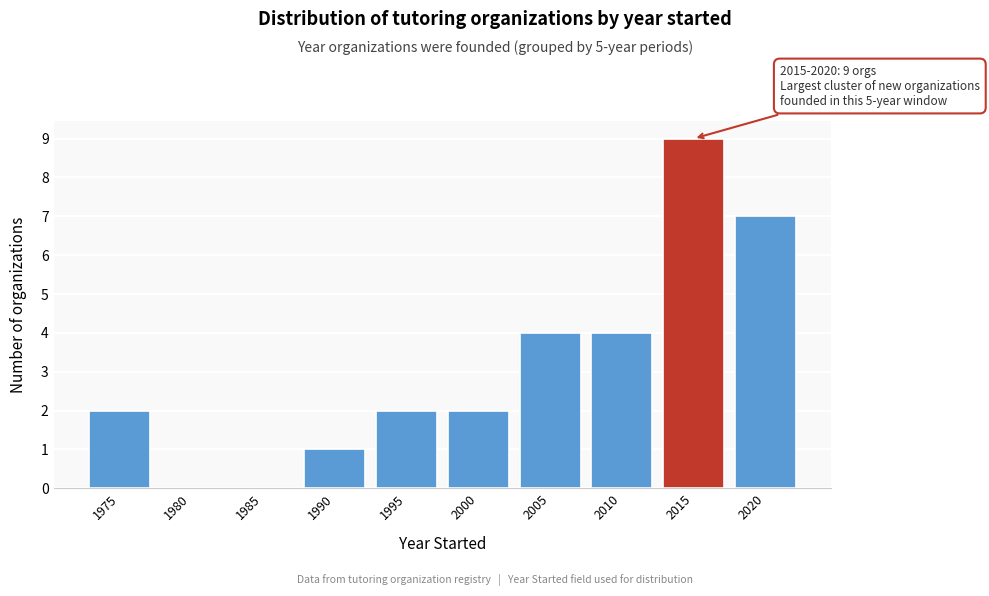

Reading right to left, extract all data points from this chart.

2020=7	2015=9	2010=4	2005=4	2000=2	1995=2	1990=1	1985=0	1980=0	1975=2